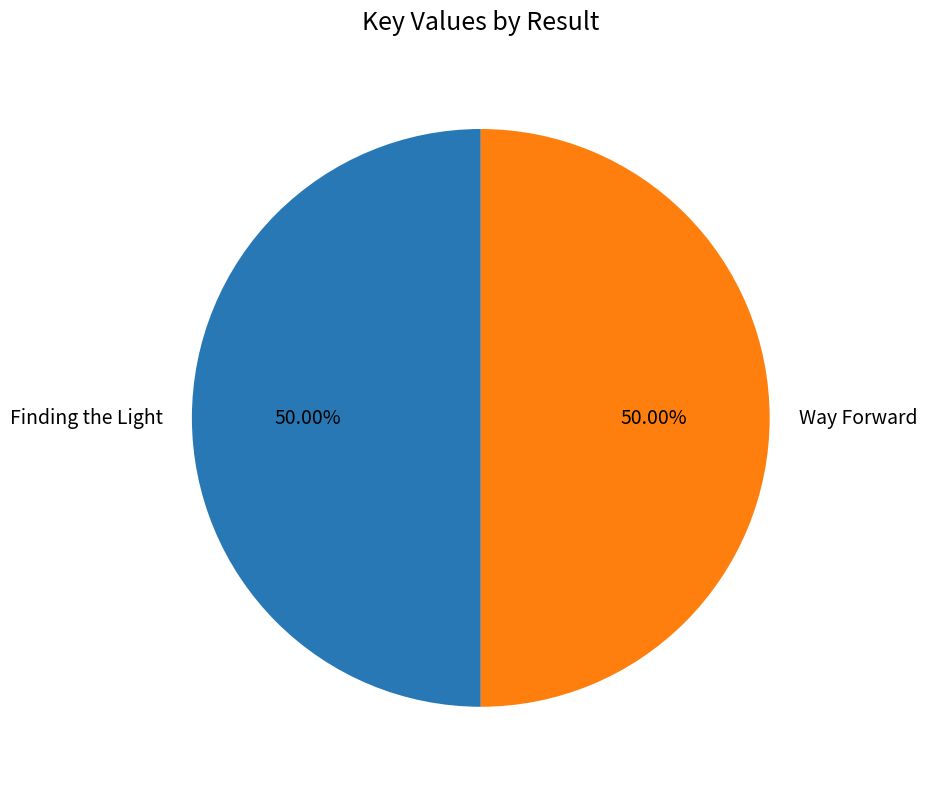

The Finding the Light slice represents 41% of the pie. True or false?

False